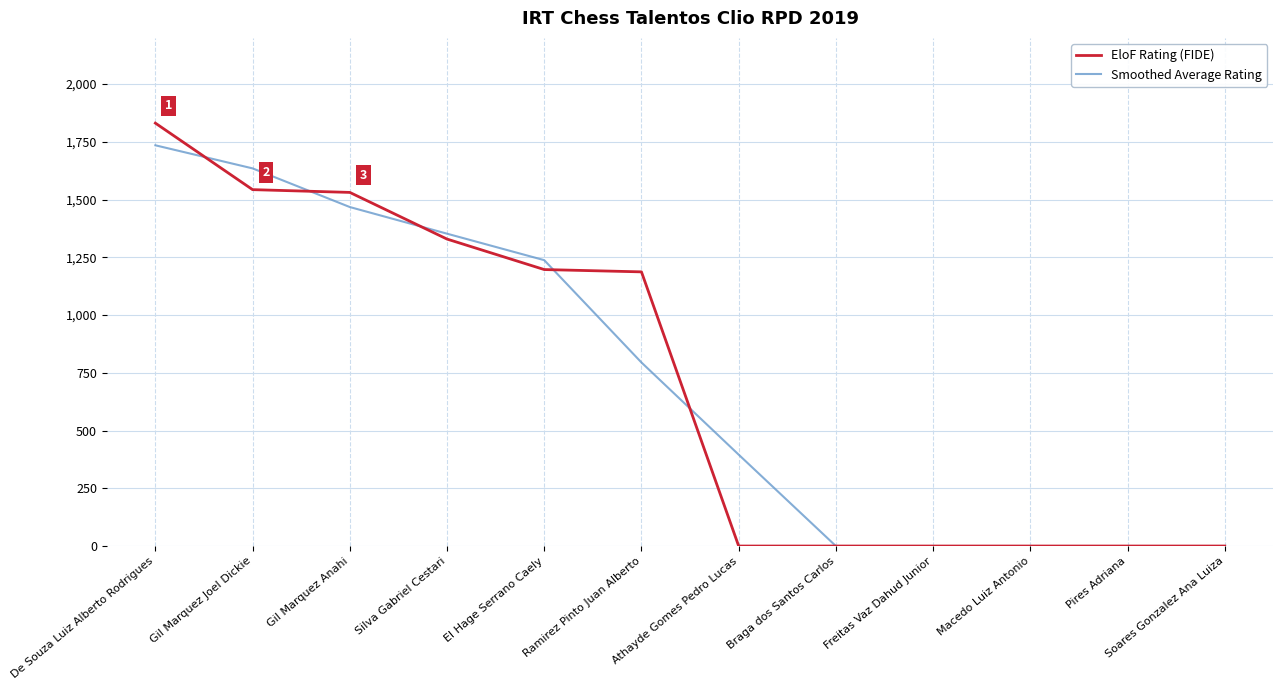

How many lines are shown in the chart?

2